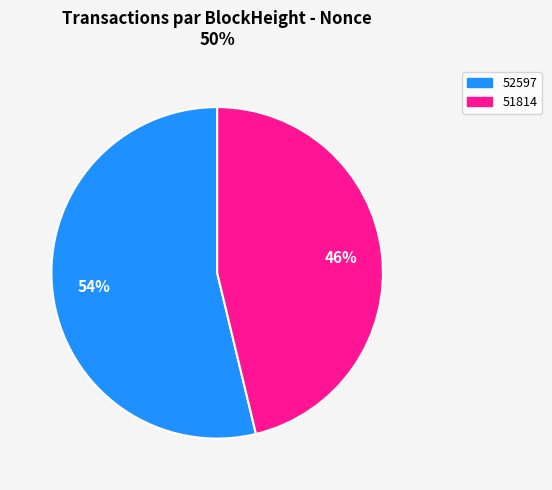

Do 52597 and 51814 together represent more than half of the pie?

Yes